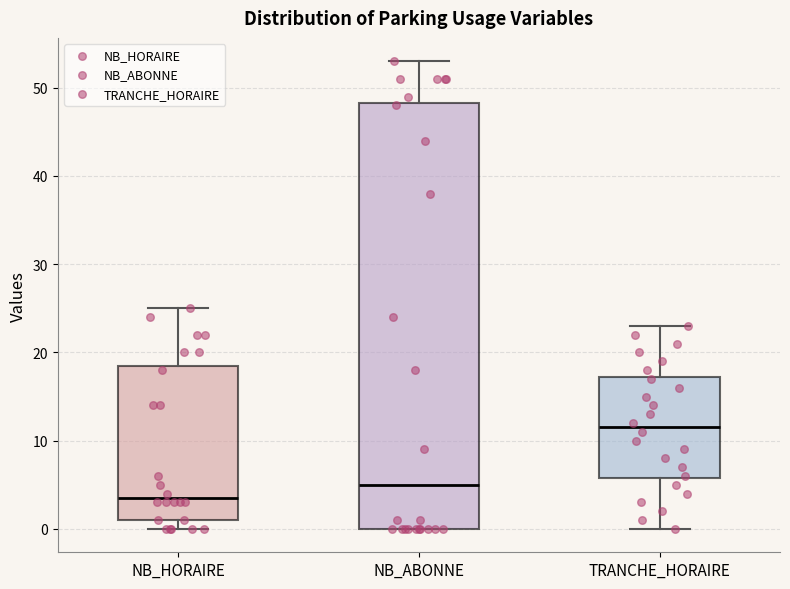

Reading left to right, transcribe this box plot: for each box, give where its median line is, the range the box spans, and where its two whiskers end, as read against the y-axis. The values are not printed on the chart, so give them approximately, as read against the axis.

NB_HORAIRE: median 4, box 1 to 19, whiskers 0 to 25
NB_ABONNE: median 5, box 0 to 48, whiskers 0 to 53
TRANCHE_HORAIRE: median 12, box 6 to 17, whiskers 0 to 23